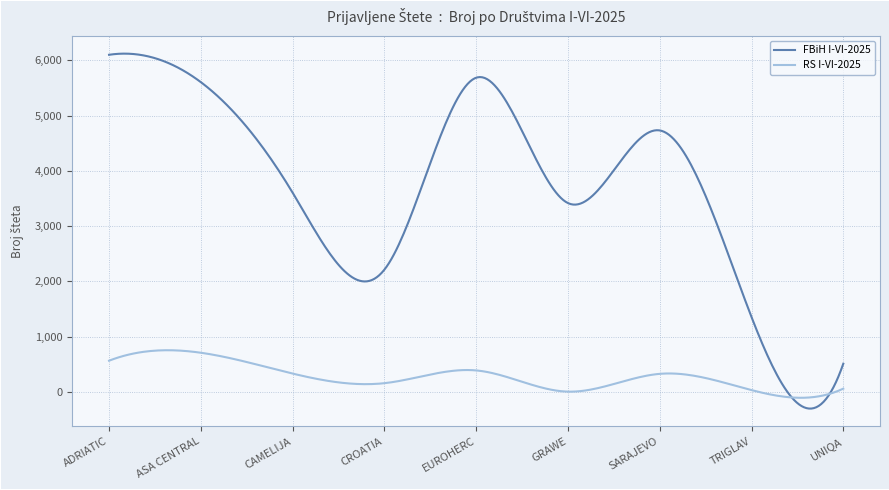

Does the chart have visible grid lines?

Yes